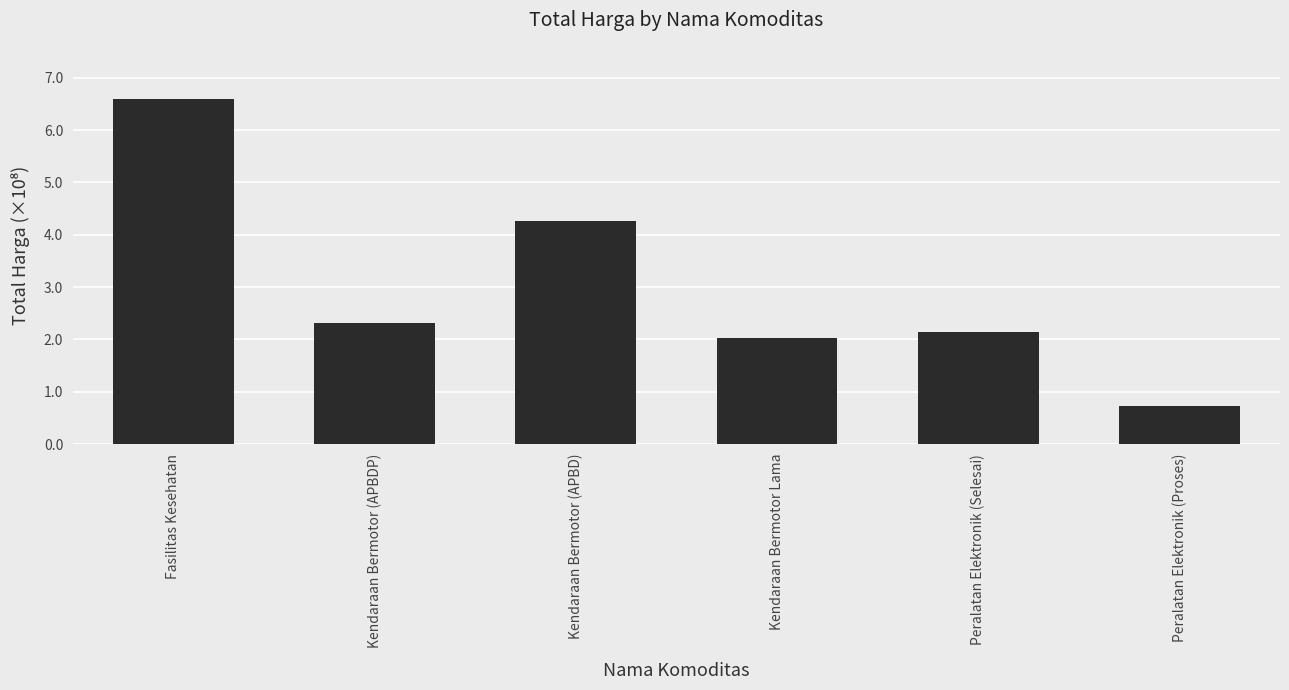

What is the change in value from Fasilitas Kesehatan to Kendaraan Bermotor (APBD)?

-233214057